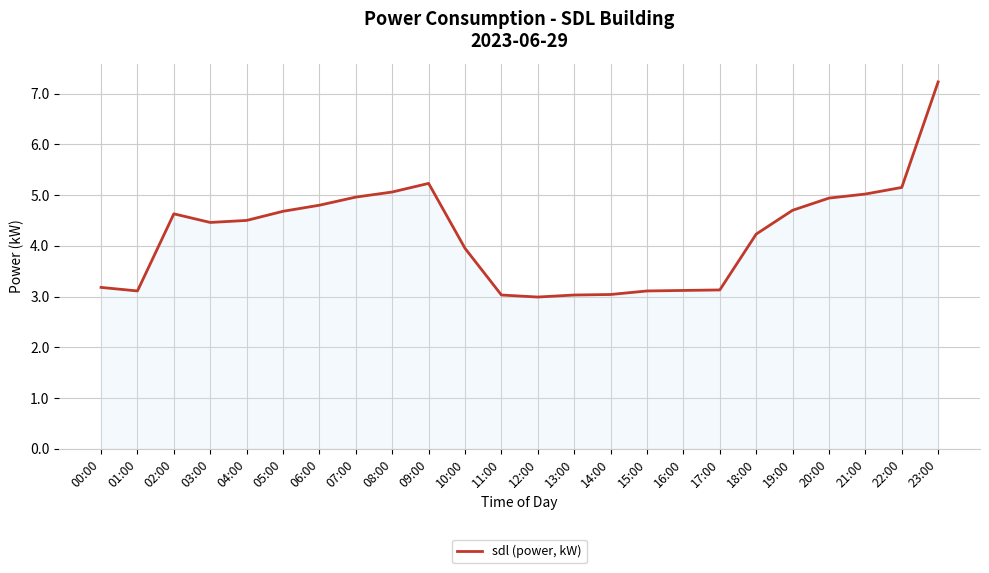

Which has a higher value, 10:00 or 06:00?

06:00